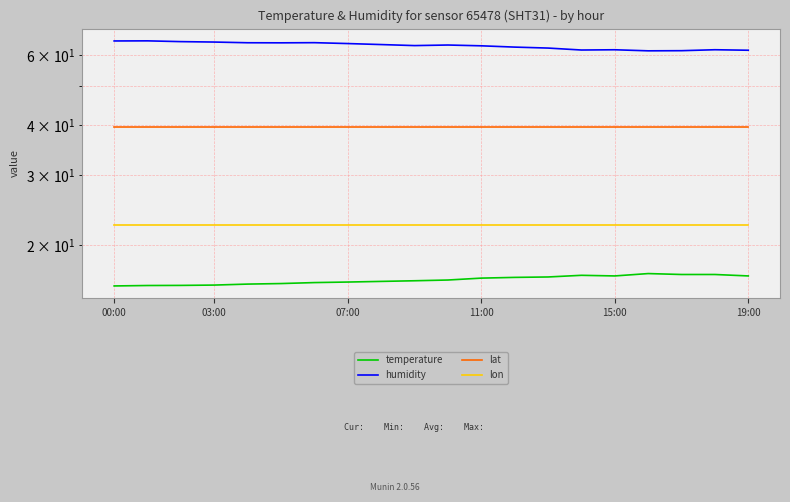

At 8, list the series in order from largest to smallest.

humidity, lat, lon, temperature